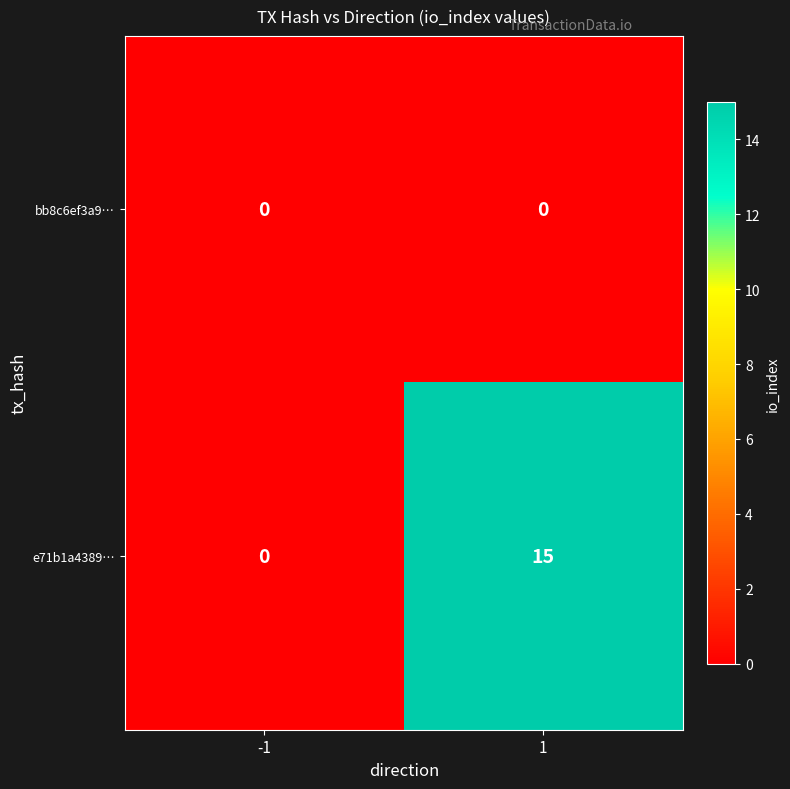

Rank the series by their maximum value, from lowest to highest.

bb8c6ef3a9…, e71b1a4389…